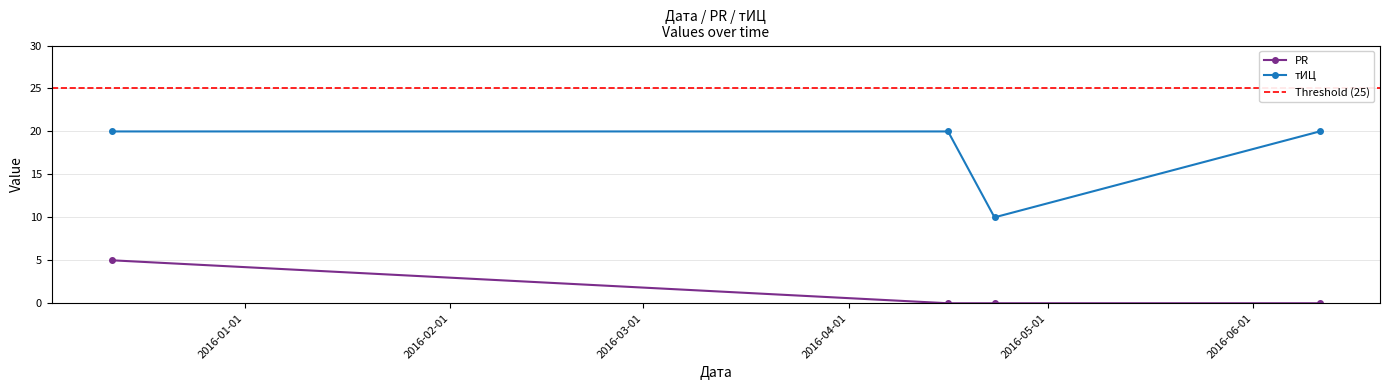

Which category has the highest value in the тИЦ series?

2016-06-11